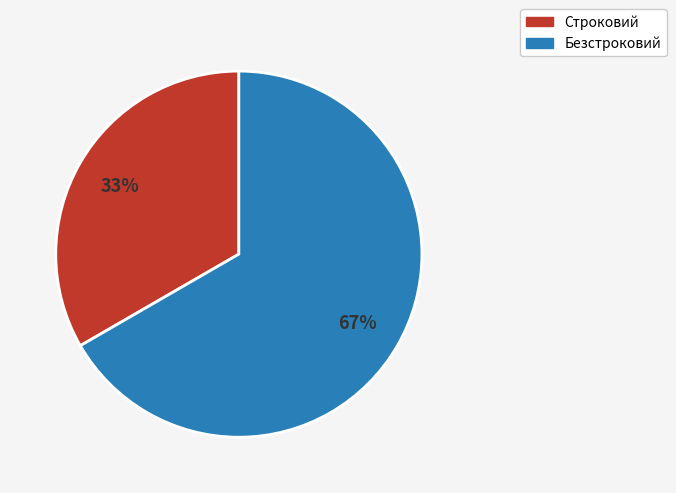

Combined, do Строковий and Безстроковий account for over 50%?

Yes